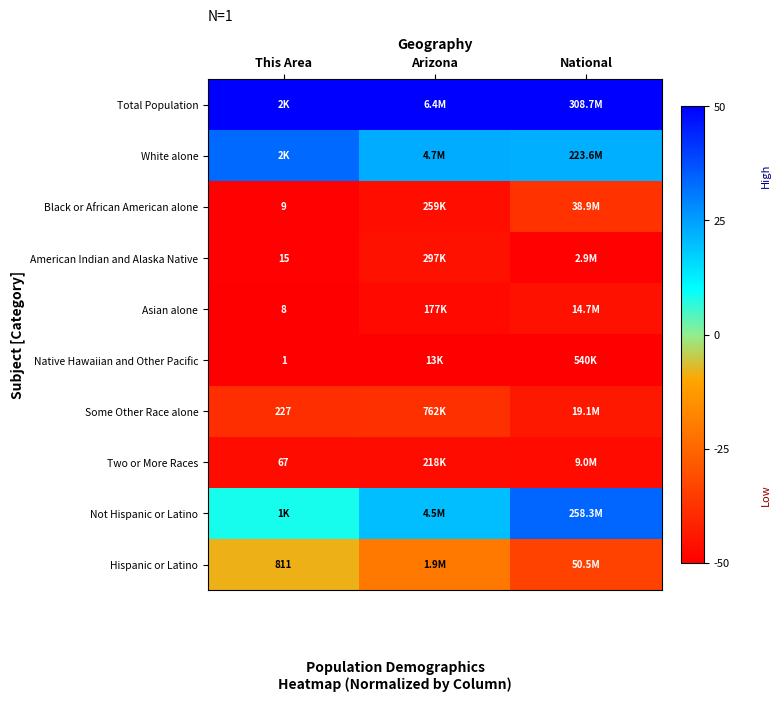

What is the minimum value for Some Other Race alone?

-44.0